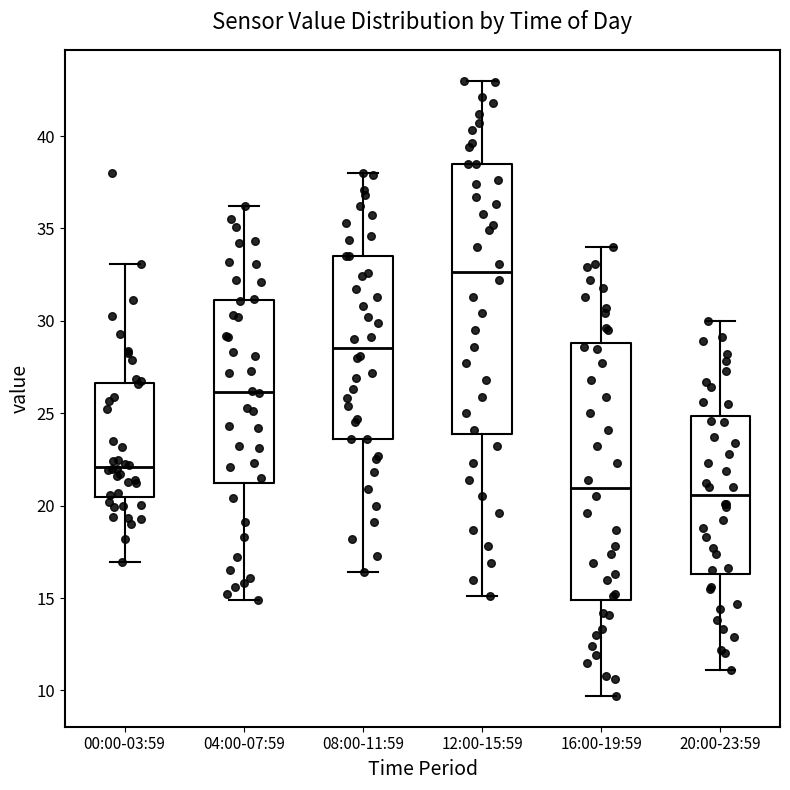

Reading left to right, transcribe this box plot: for each box, give where its median line is, the range the box spans, and where its two whiskers end, as read against the y-axis. The values are not printed on the chart, so give them approximately, as read against the axis.

00:00-03:59: median 22.0, box 20.5 to 26.5, whiskers 17.0 to 33.0
04:00-07:59: median 26.0, box 21.0 to 31.0, whiskers 15.0 to 36.0
08:00-11:59: median 28.5, box 23.5 to 33.5, whiskers 16.5 to 38.0
12:00-15:59: median 32.5, box 24.0 to 38.5, whiskers 15.0 to 43.0
16:00-19:59: median 21.0, box 15.0 to 29.0, whiskers 9.5 to 34.0
20:00-23:59: median 20.5, box 16.5 to 25.0, whiskers 11.0 to 30.0